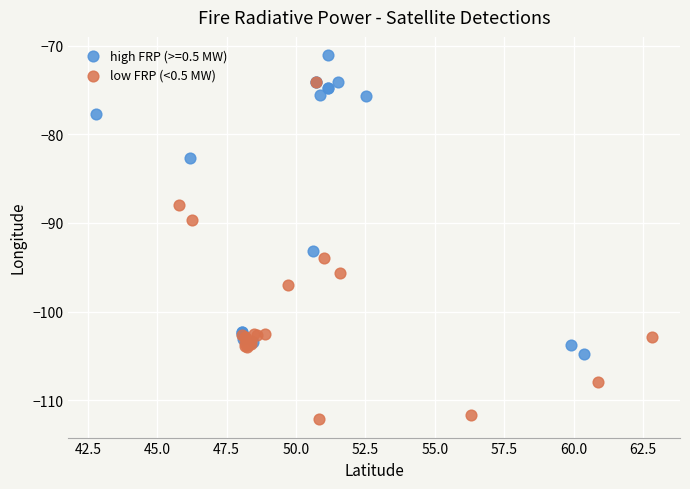

Which series reaches the minimum Y coordinate?

low FRP (<0.5 MW)